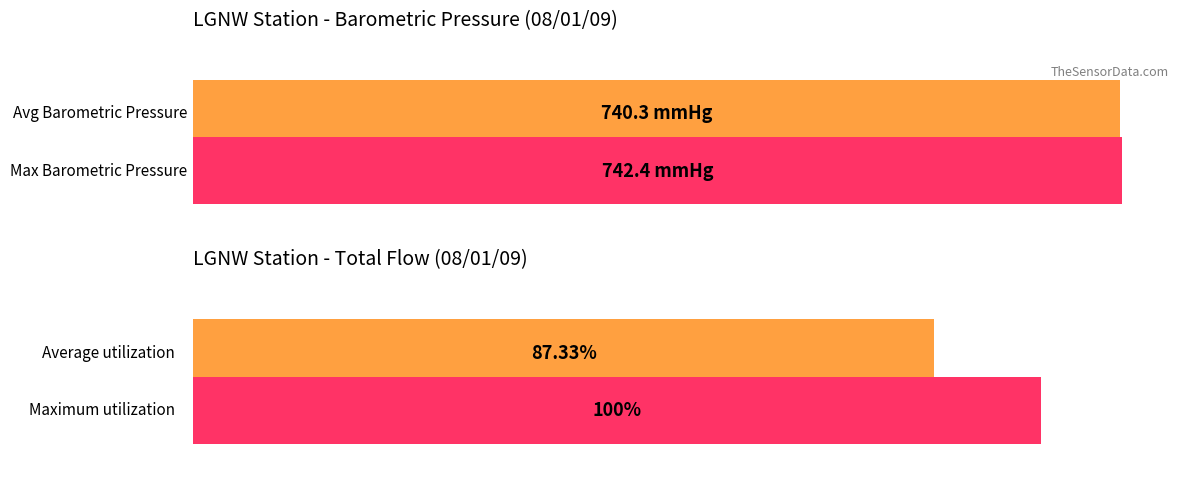

Does the chart contain stacked bars?

No